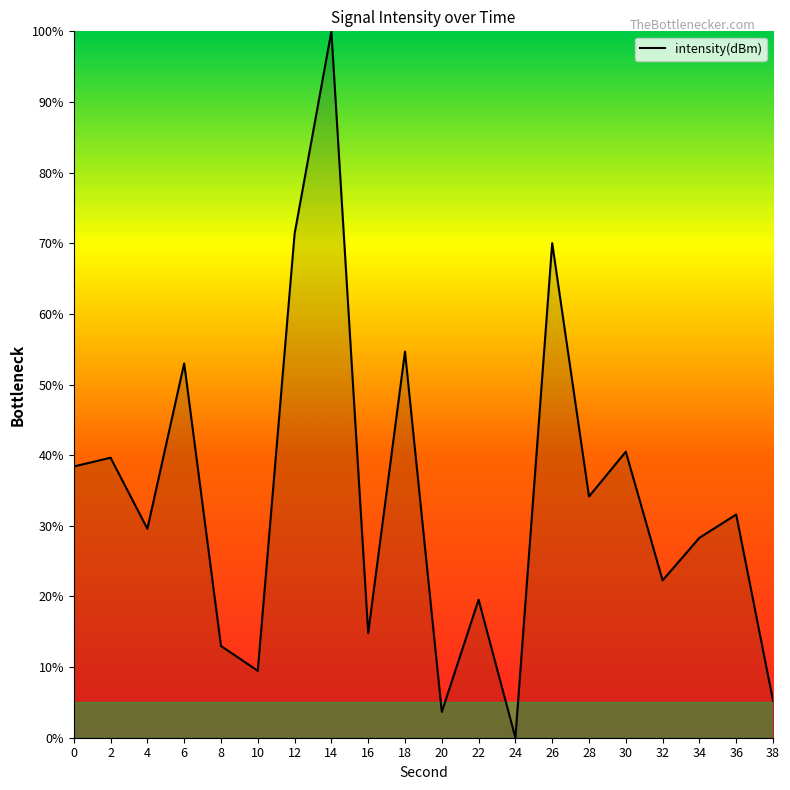

Which category has the lowest value across all series?

24